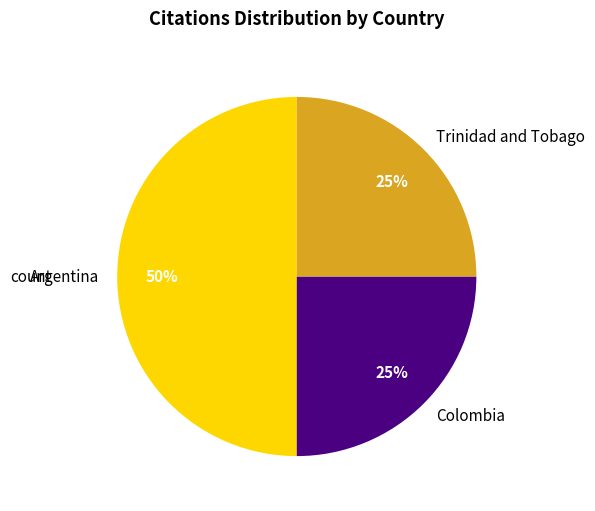

Which category has the biggest portion of the pie?

Argentina